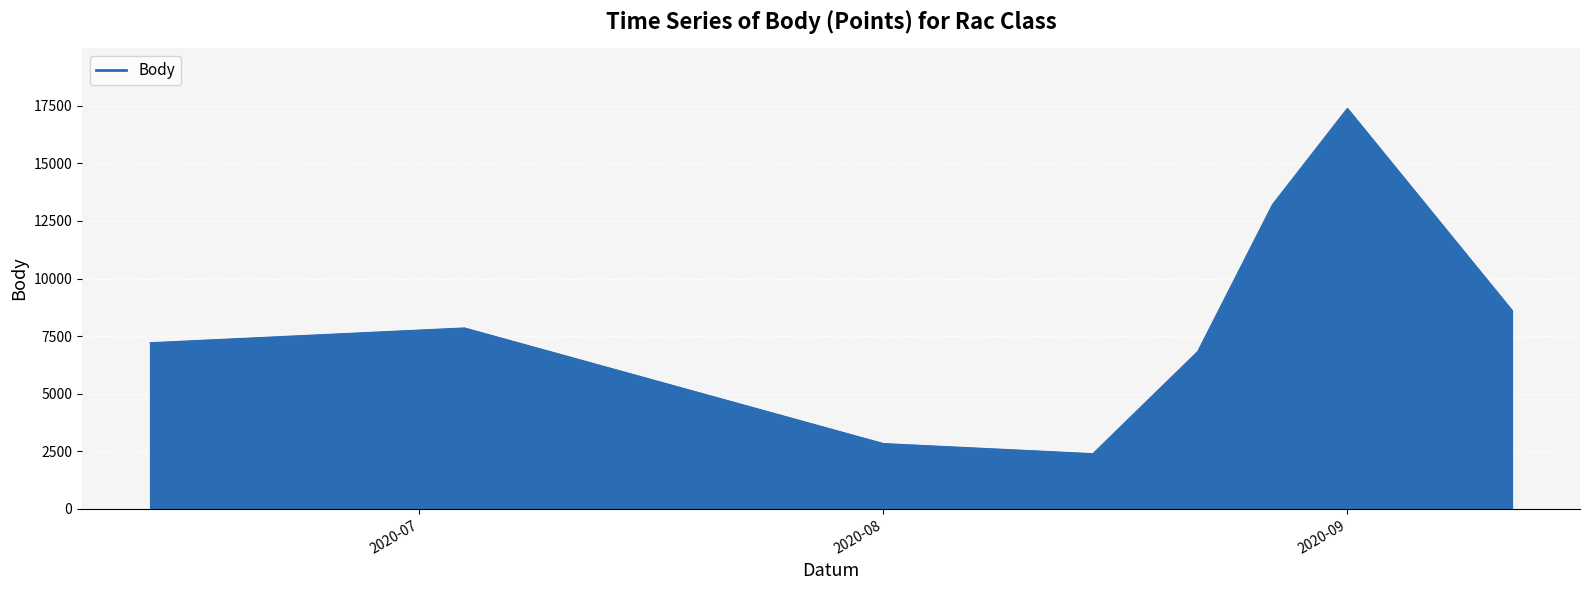

What is the minimum value shown in the chart?

2400